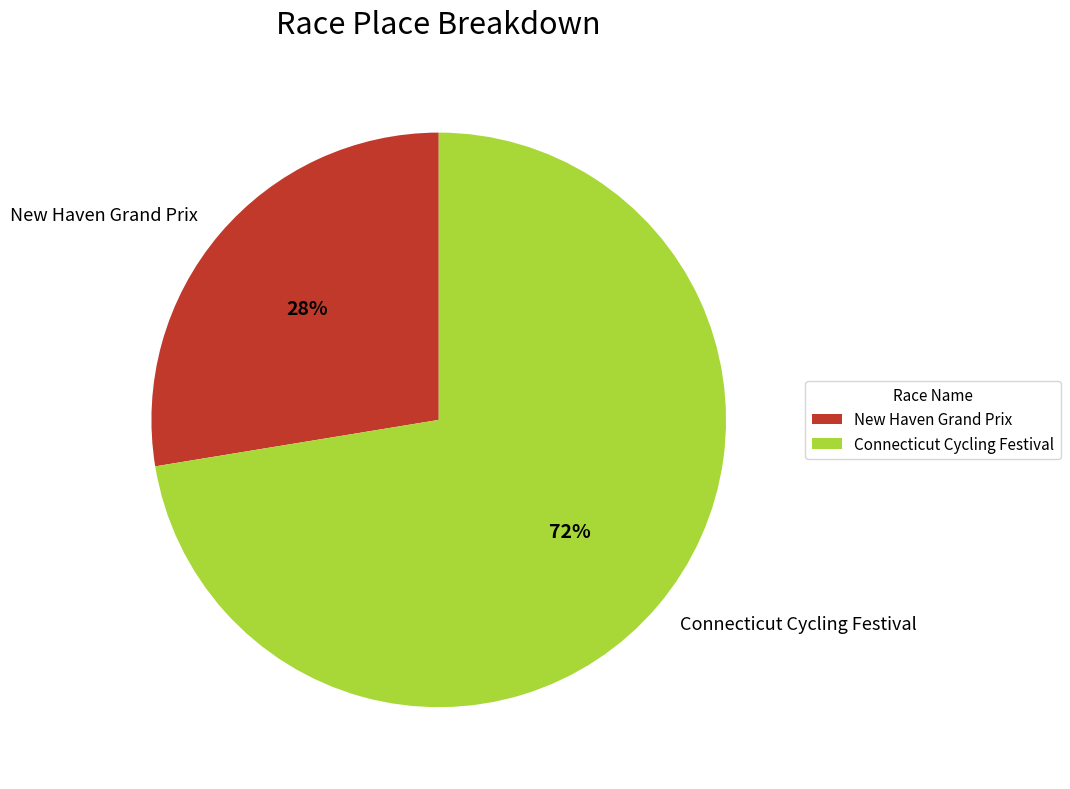

To the nearest percent, what is the average slice percentage?

50%